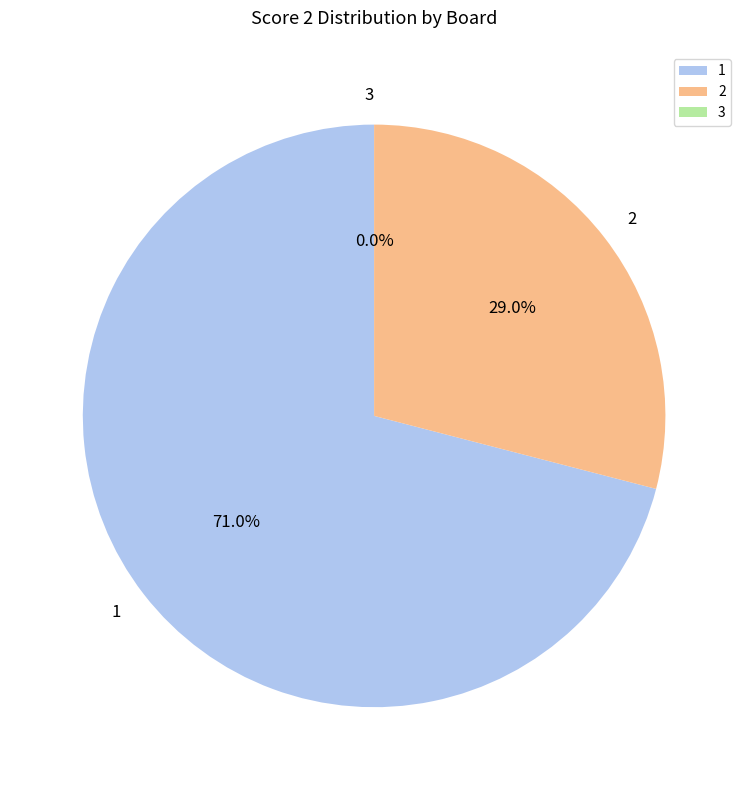

Combined, do 3 and 2 account for over 50%?

No